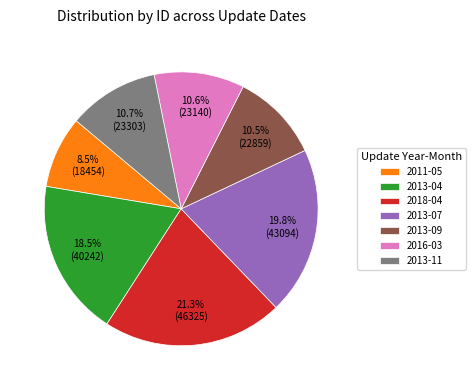

Combined, do 2013-09 and 2011-05 account for over 50%?

No